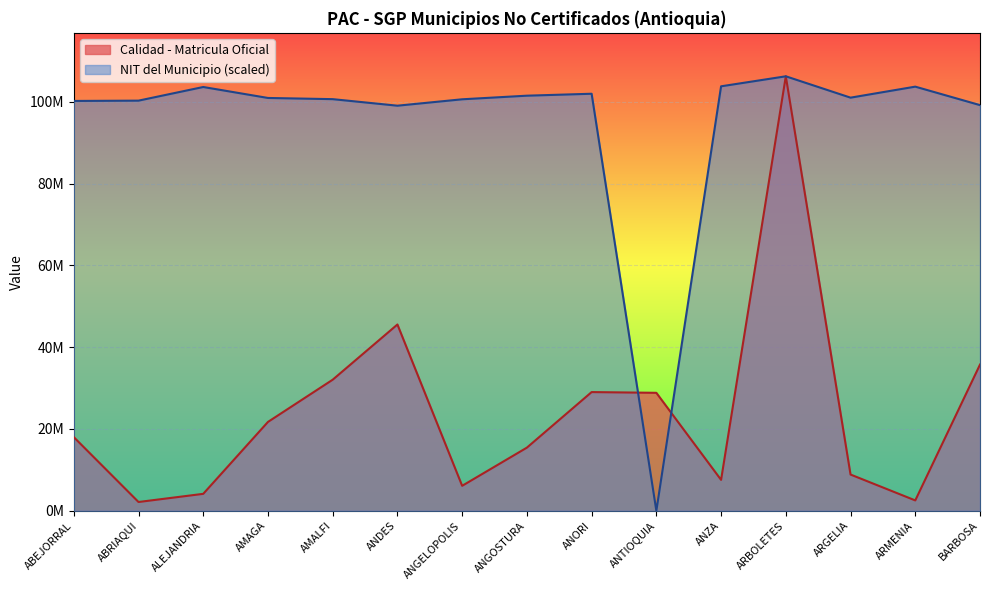

Rank the categories by NIT del Municipio value from lowest to highest.

ANTIOQUIA, ANDES, BARBOSA, ABEJORRAL, ABRIAQUI, ANGELOPOLIS, AMALFI, AMAGA, ARGELIA, ANGOSTURA, ANORI, ALEJANDRIA, ARMENIA, ANZA, ARBOLETES